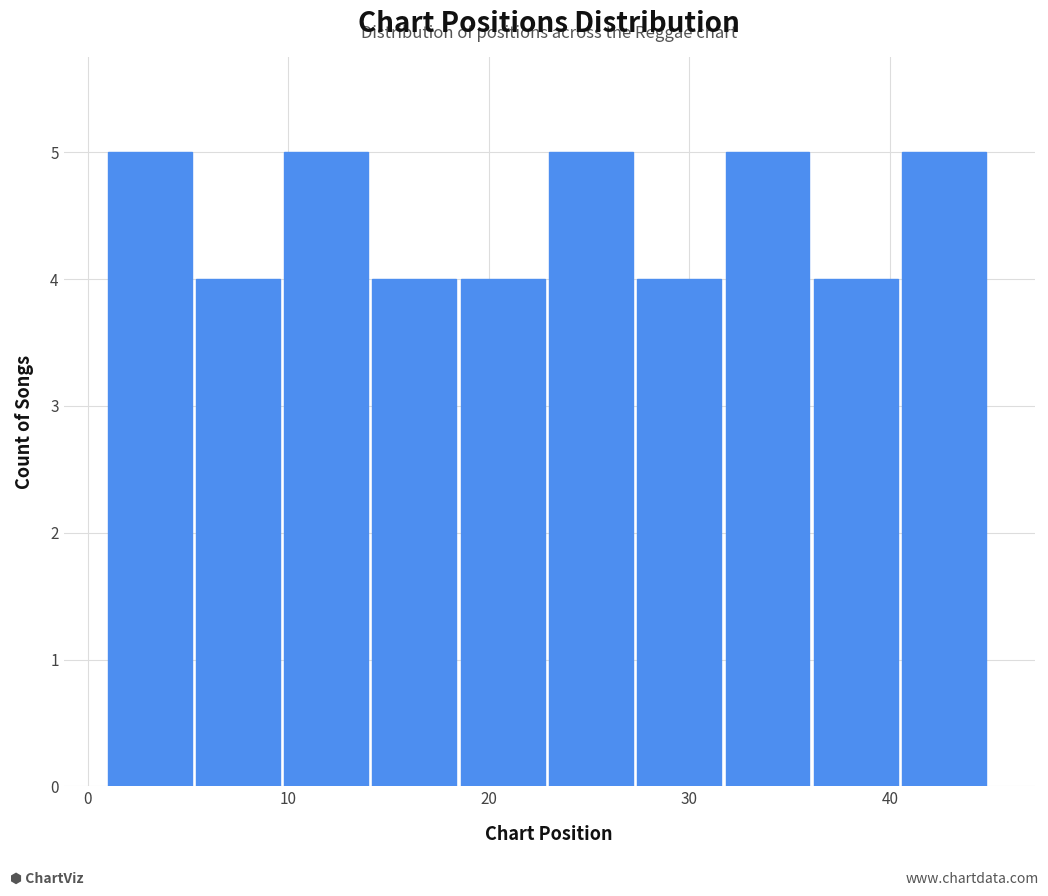

How tall is the bar that spans 18.6 to 23.0 on the x-axis? Neither the bar edges nor the heights are printed on the chart, so give them approximately, as read against the axes.

4